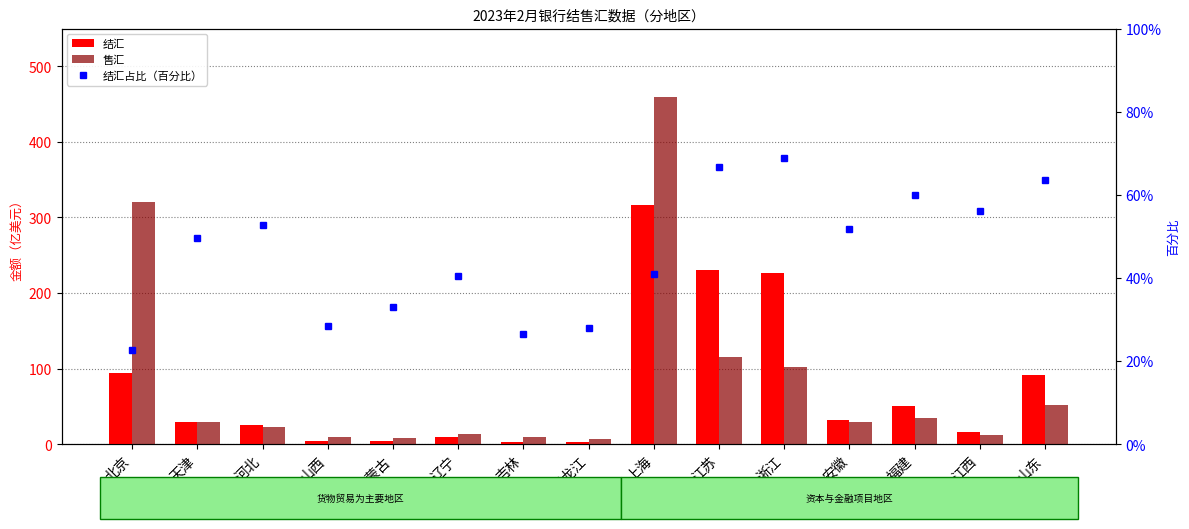

Does the chart contain any negative values?

No